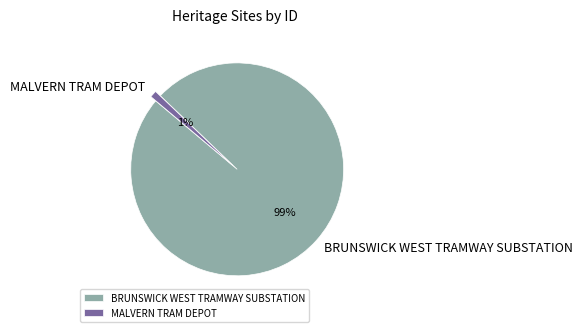

To the nearest percent, what portion does BRUNSWICK WEST TRAMWAY SUBSTATION represent?

99%